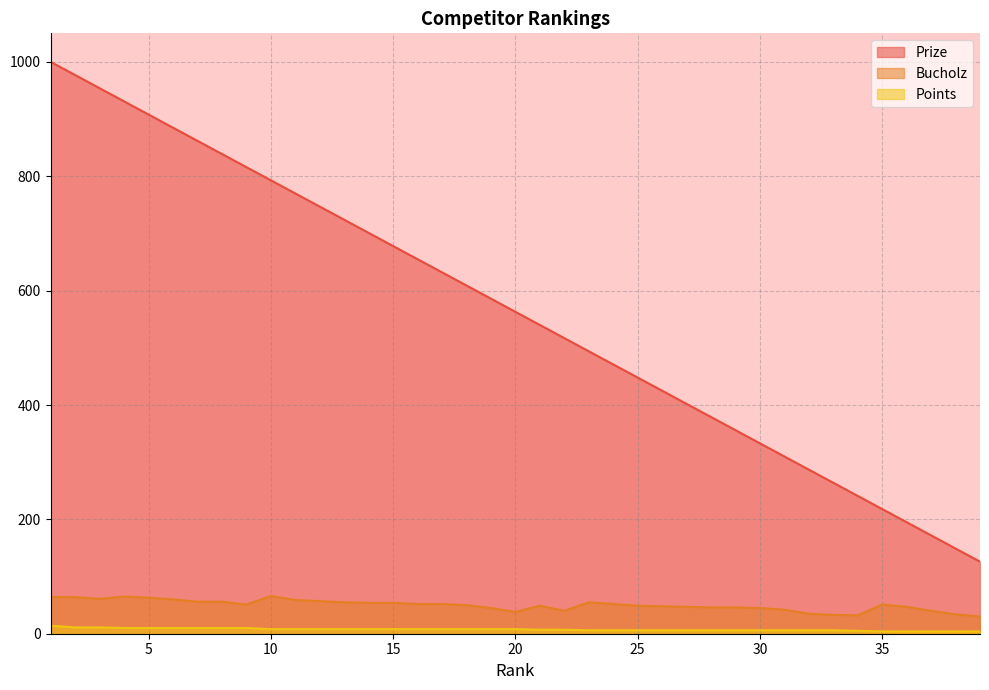

What are all the series names shown in the legend?

Prize, Bucholz, Points